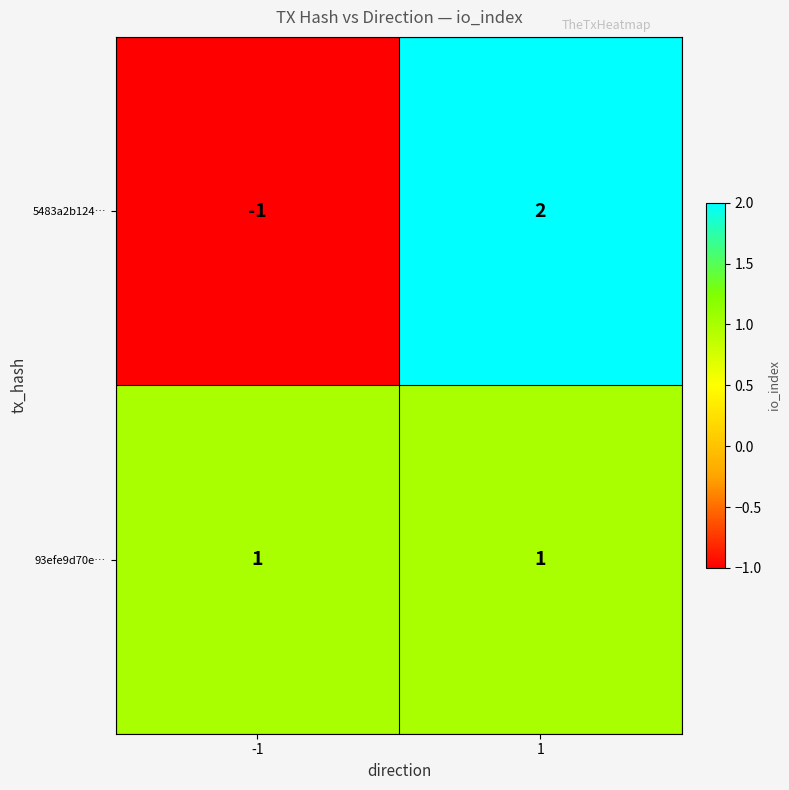

The 5483a2b124… series shows -1 at -1. True or false?

True